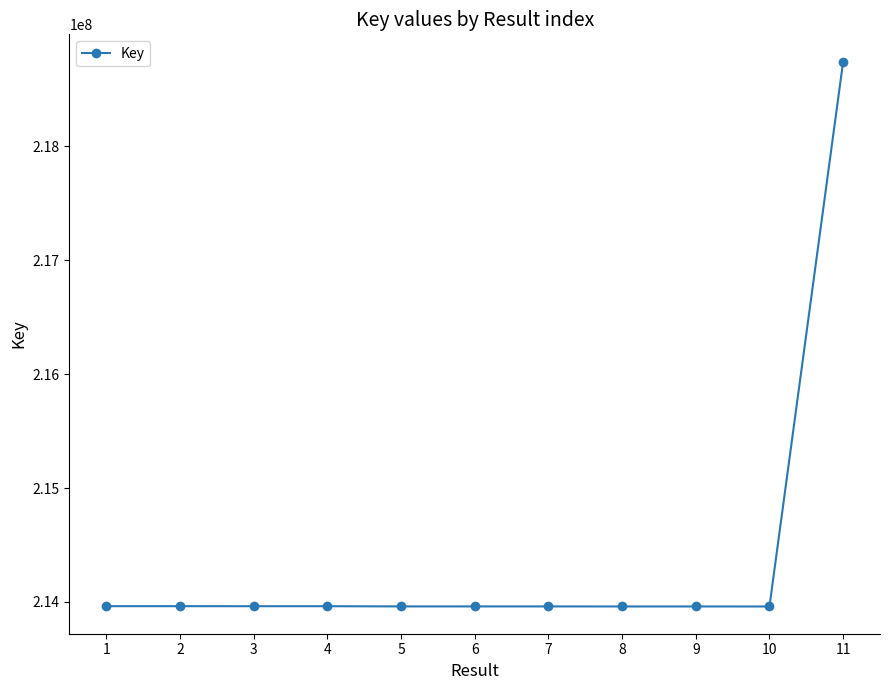

True or false: the data has more than 1 interior local peaks.

True